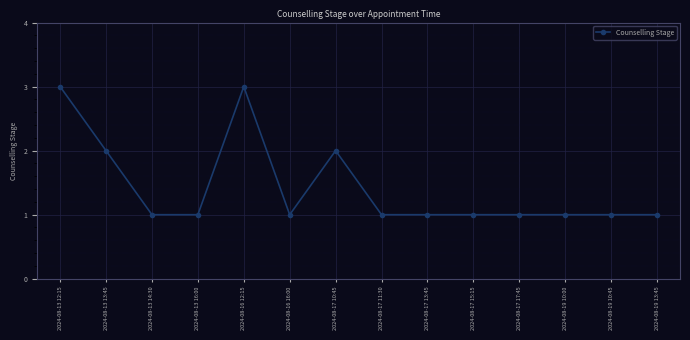

True or false: the data shows 1 at 2024-08-19 13:45.

True